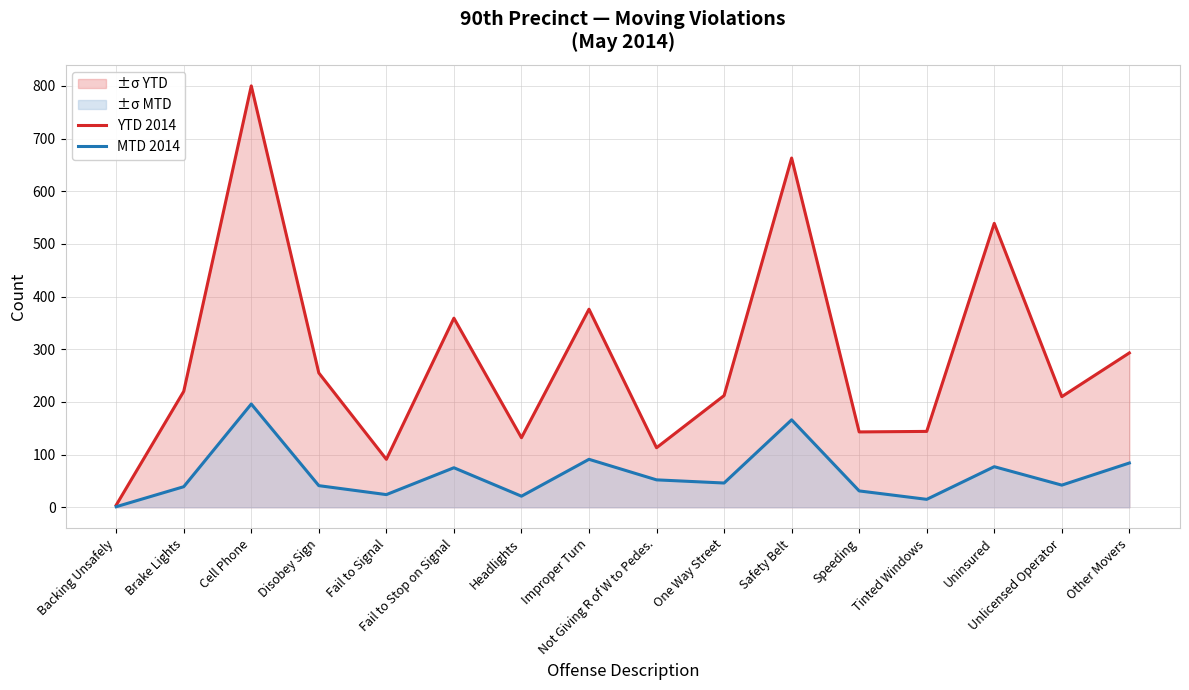

How many values in the YTD 2014 series exceed 220?

7